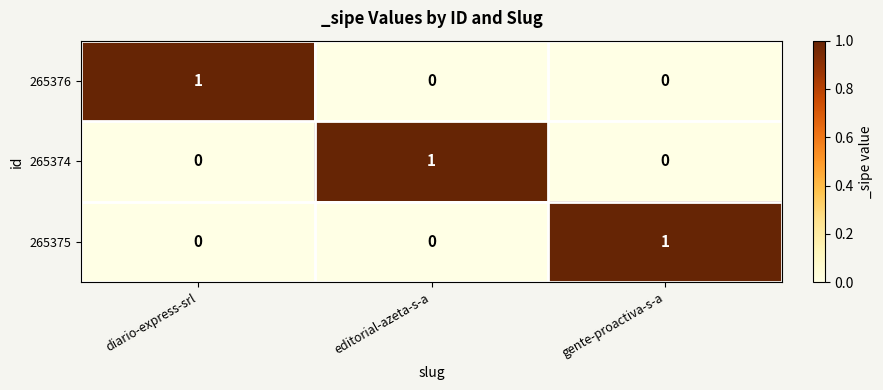

Reading right to left, what are all the values shown in this chart?

265376: gente-proactiva-s-a=0	editorial-azeta-s-a=0	diario-express-srl=1
265374: gente-proactiva-s-a=0	editorial-azeta-s-a=1	diario-express-srl=0
265375: gente-proactiva-s-a=1	editorial-azeta-s-a=0	diario-express-srl=0